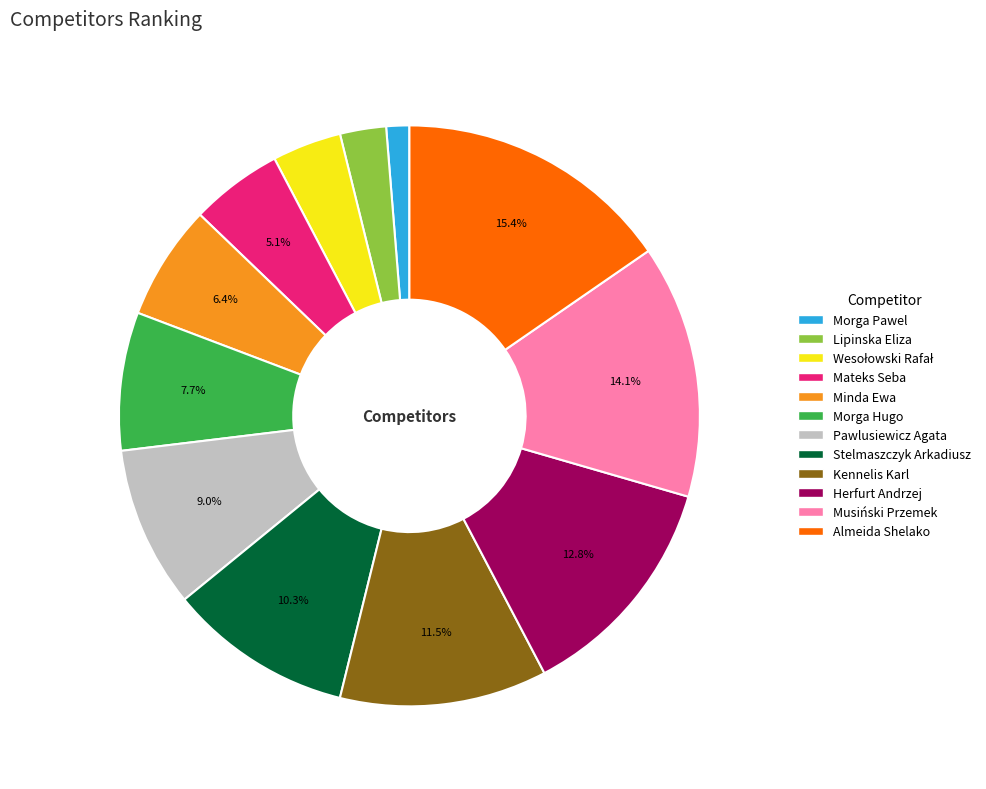

To the nearest percent, what percentage of the pie is Mateks Seba?

5%